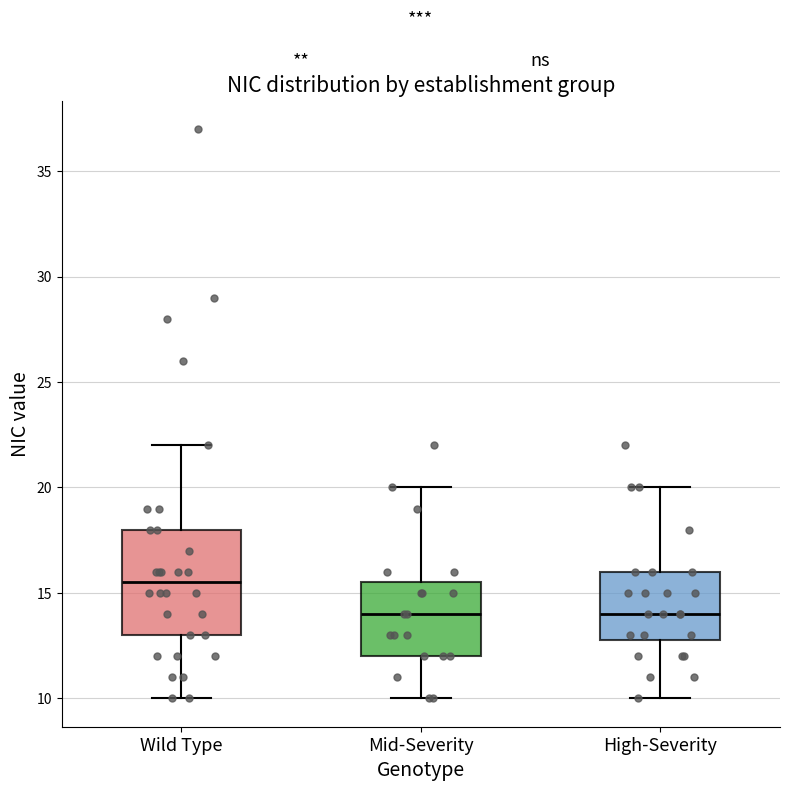

Reading left to right, read every box against the y-axis: the position of its median line, the range the box covers, and the ends of its whiskers. The values are not printed on the chart, so give them approximately, as read against the axis.

Wild Type: median 15.5, box 13.0 to 18.0, whiskers 10.0 to 22.0
Mid-Severity: median 14.0, box 12.0 to 15.5, whiskers 10.0 to 20.0
High-Severity: median 14.0, box 13.0 to 16.0, whiskers 10.0 to 20.0